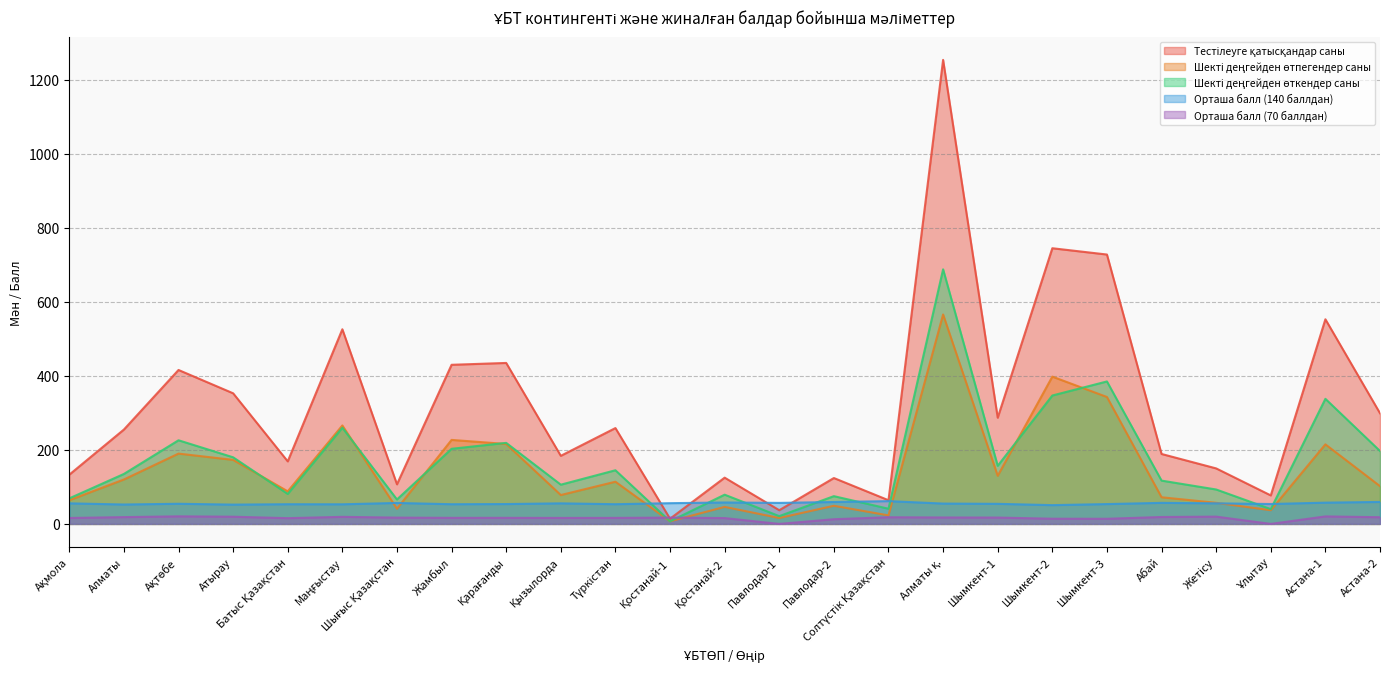

What are all the series names shown in the legend?

Тестілеуге қатысқандар саны, Шекті деңгейден өтпегендер саны, Шекті деңгейден өткендер саны, Орташа балл (140 баллдан), Орташа балл (70 баллдан)